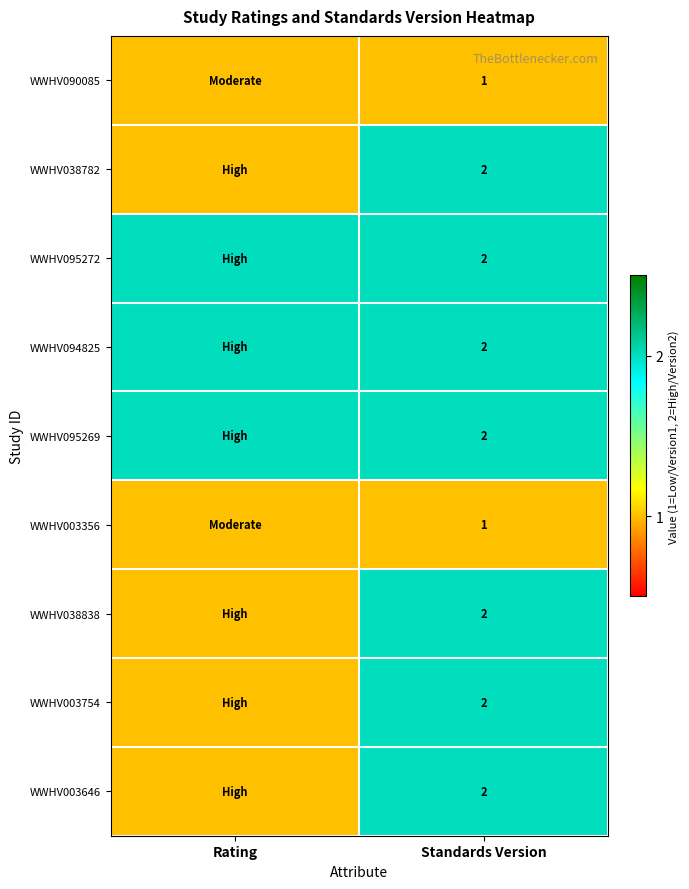

True or false: WWHV038782 has a value of 1 at Standards Version.

False